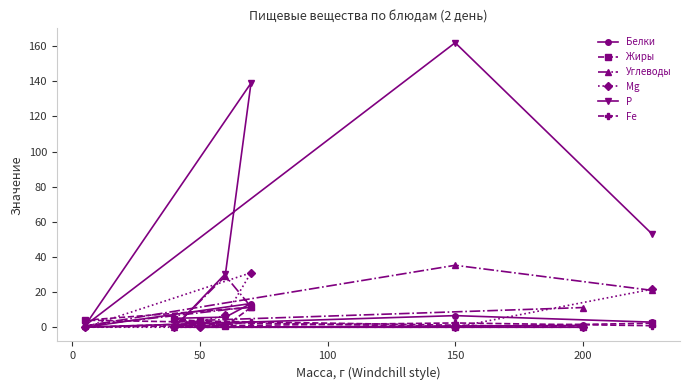

At which category does the chart reach its peak across all series?

150